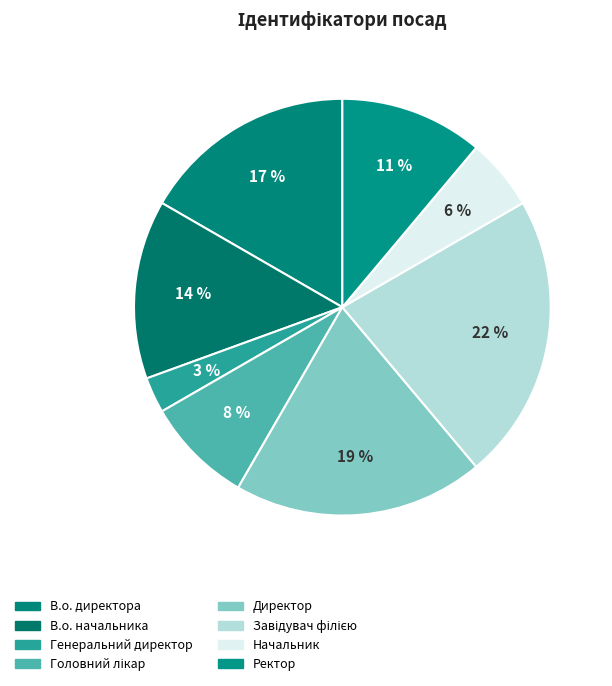

What is the total percentage of В.о. директора and Ректор?

27.8%